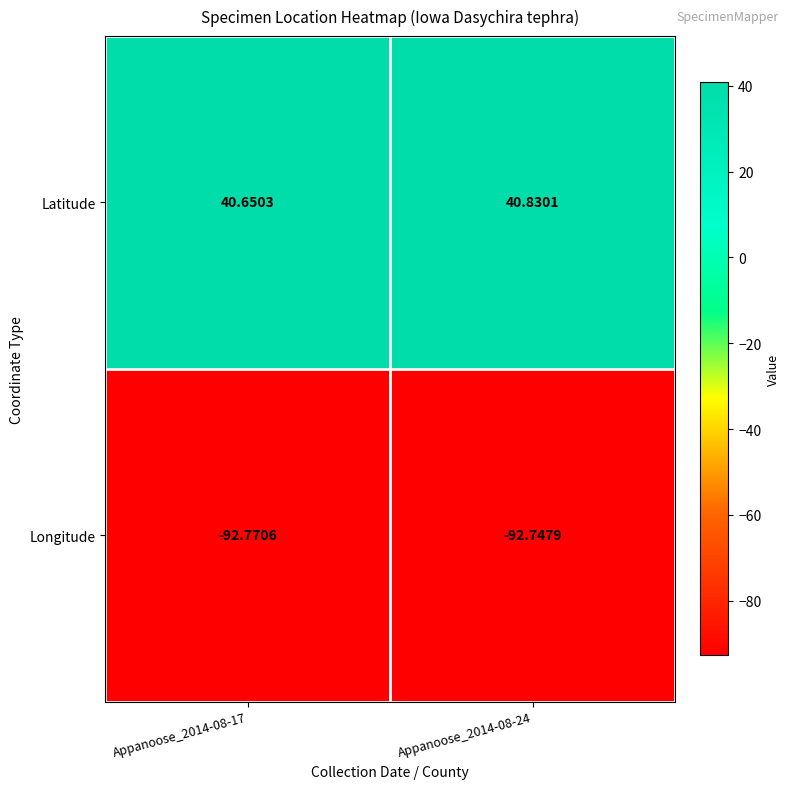

What is the total value across all series at Appanoose_2014-08-17?

-52.1